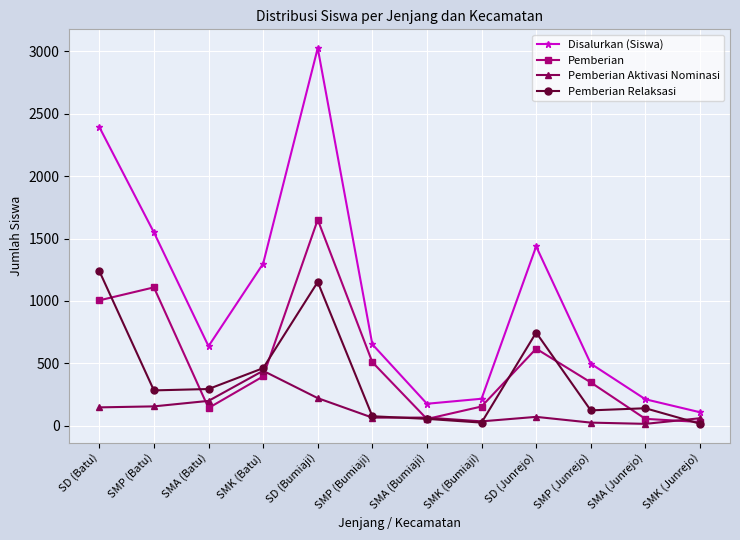

List the series in order of their peak value, lowest first.

Pemberian Aktivasi Nominasi, Pemberian Relaksasi, Pemberian, Disalurkan (Siswa)